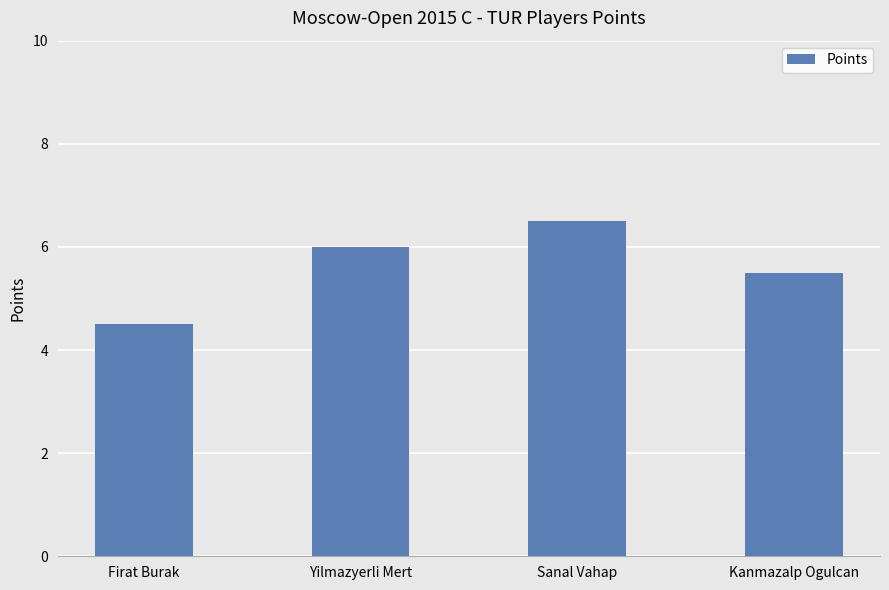

Approximately how many times larger is the value at Sanal Vahap compared to Firat Burak?

1.4